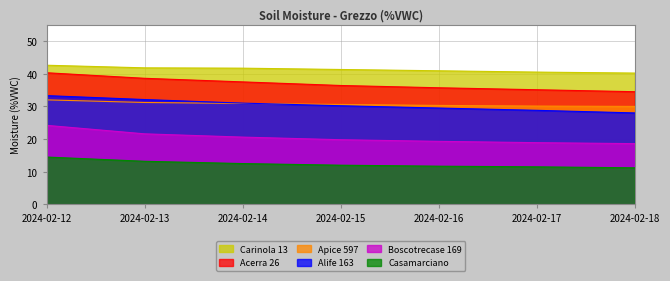

What is the maximum value shown in the chart?

42.6